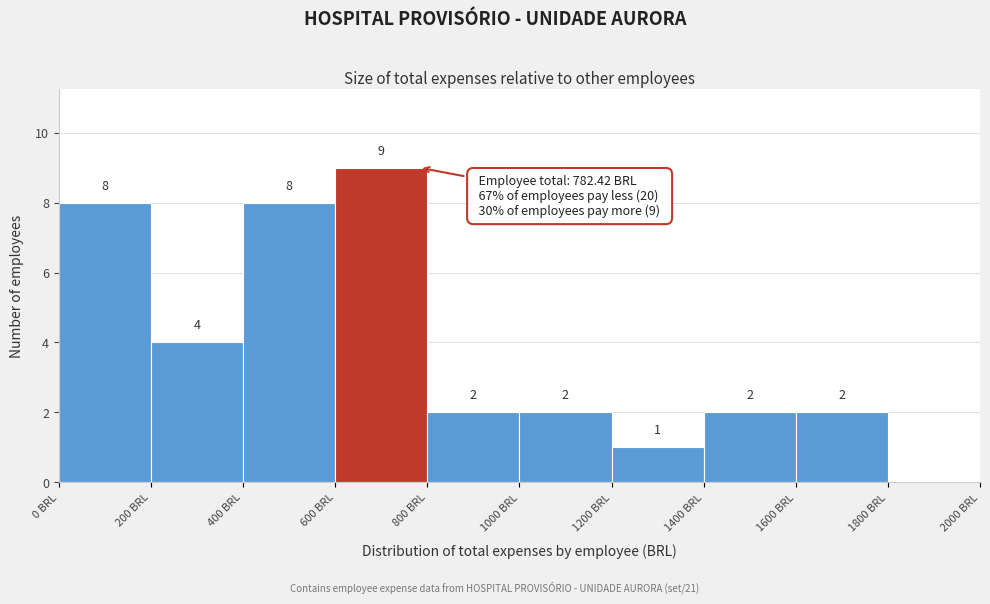

Which range on the x-axis has the tallest bar?

600 to 800